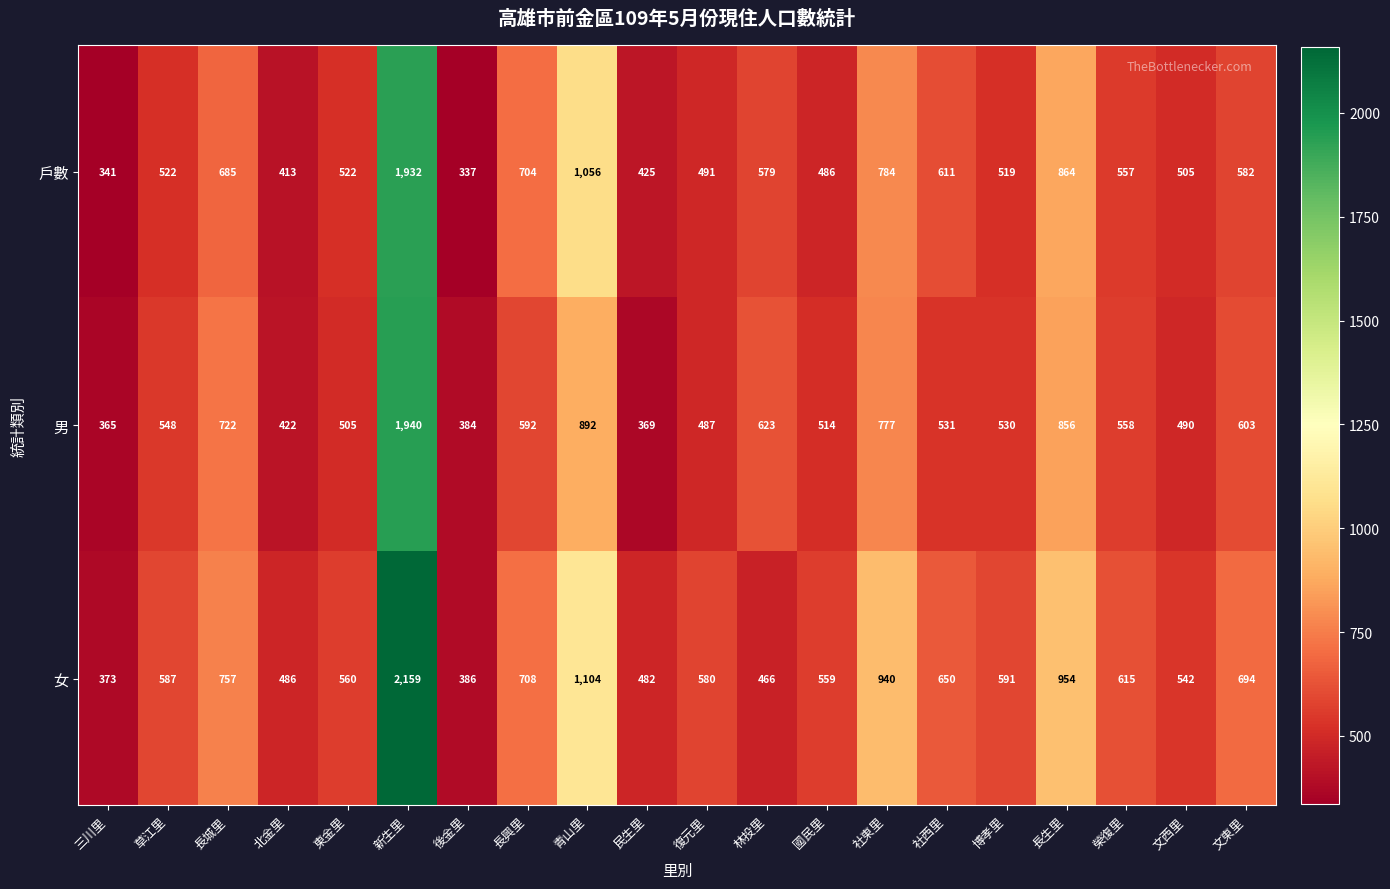

Which category has the lowest value in the 男 series?

三川里